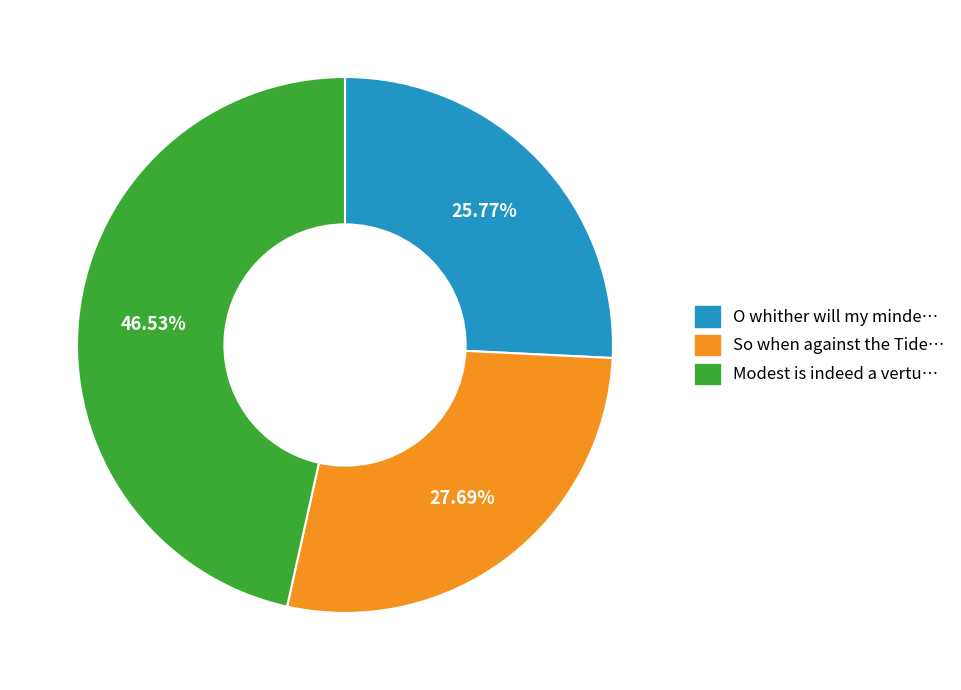

To the nearest percent, what is the average slice percentage?

33%